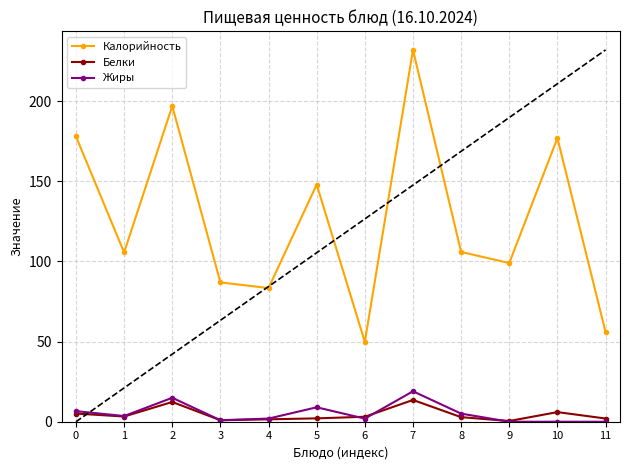

True or false: Белки has a value of 3.2 at 1.

True